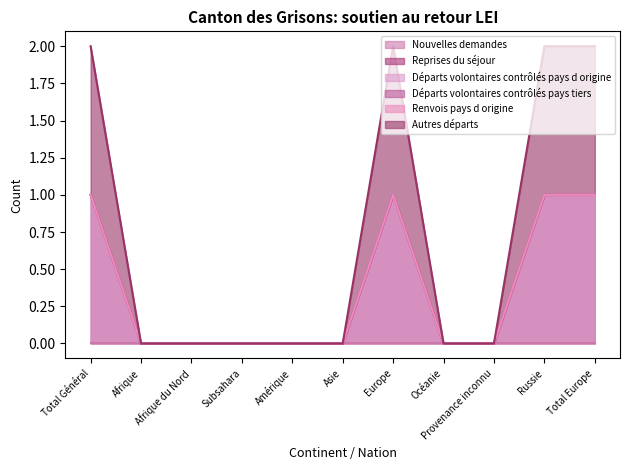

Which series has the largest total across all categories?

Reprises du séjour